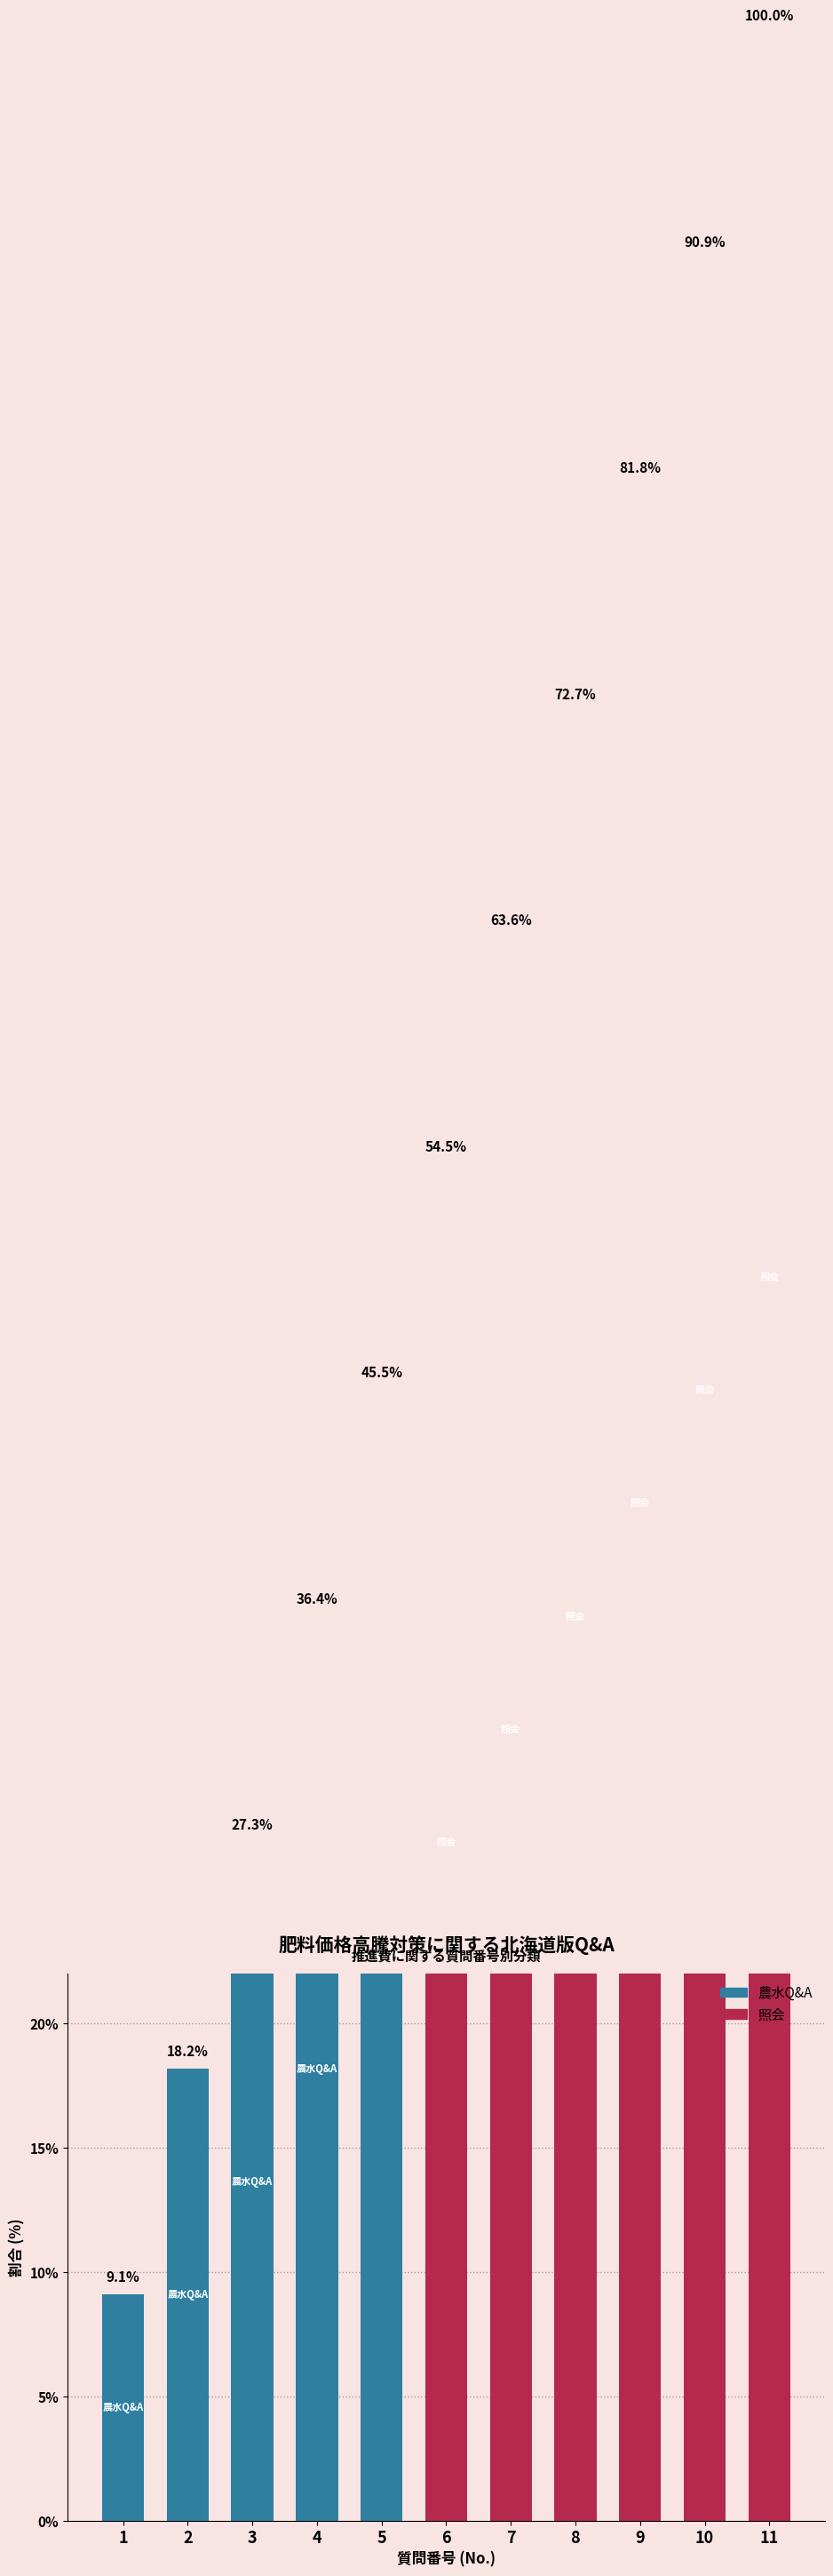

List the labels in order of value, smallest first.

1, 2, 3, 4, 5, 6, 7, 8, 9, 10, 11